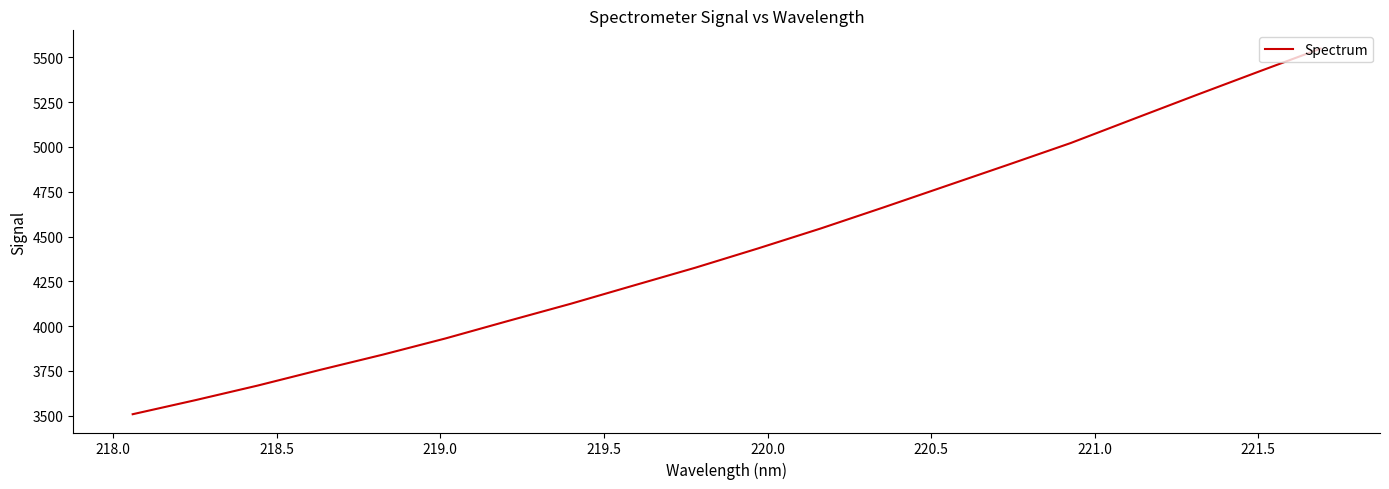

What is the greatest value displayed?

5548.7